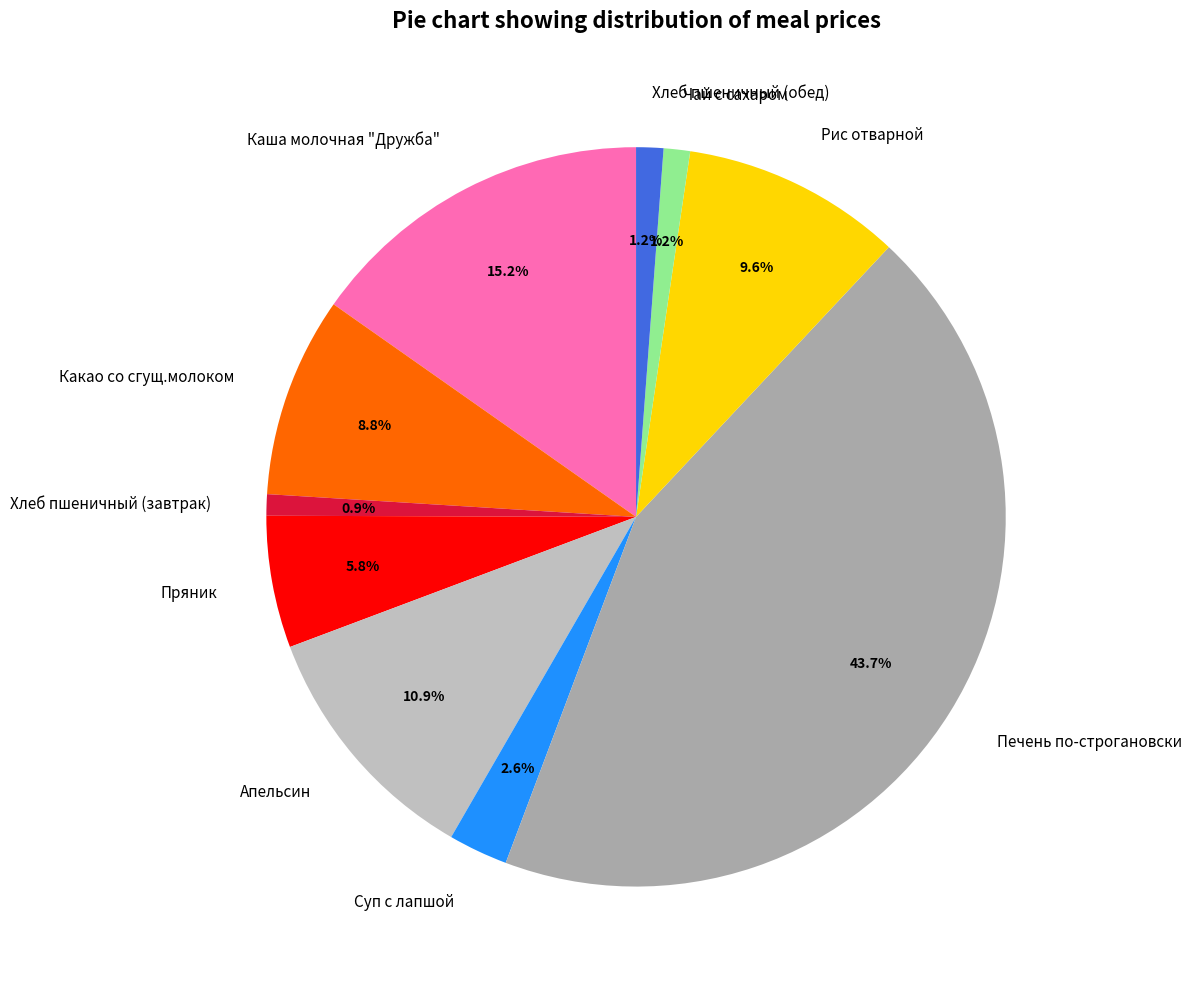

To the nearest percent, what is the difference between the Какао со сгущ.молоком and Каша молочная "Дружба" slice percentages?

6%